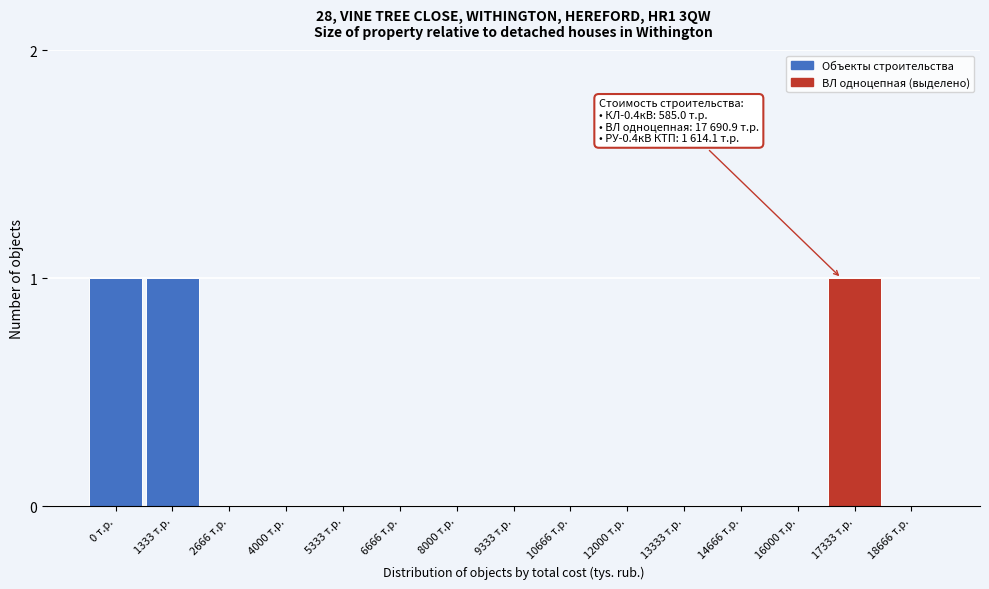

Reading right to left, what are all the values shown in this chart?

18666 т.р.=0	17333 т.р.=1	16000 т.р.=0	14666 т.р.=0	13333 т.р.=0	12000 т.р.=0	10666 т.р.=0	9333 т.р.=0	8000 т.р.=0	6666 т.р.=0	5333 т.р.=0	4000 т.р.=0	2666 т.р.=0	1333 т.р.=1	0 т.р.=1